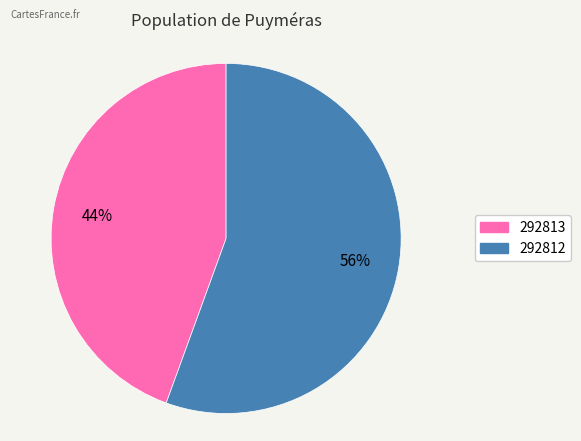

Which has a higher value, 292812 or 292813?

292812